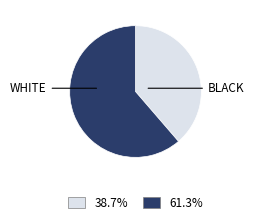

How many slices are in this pie chart?

2